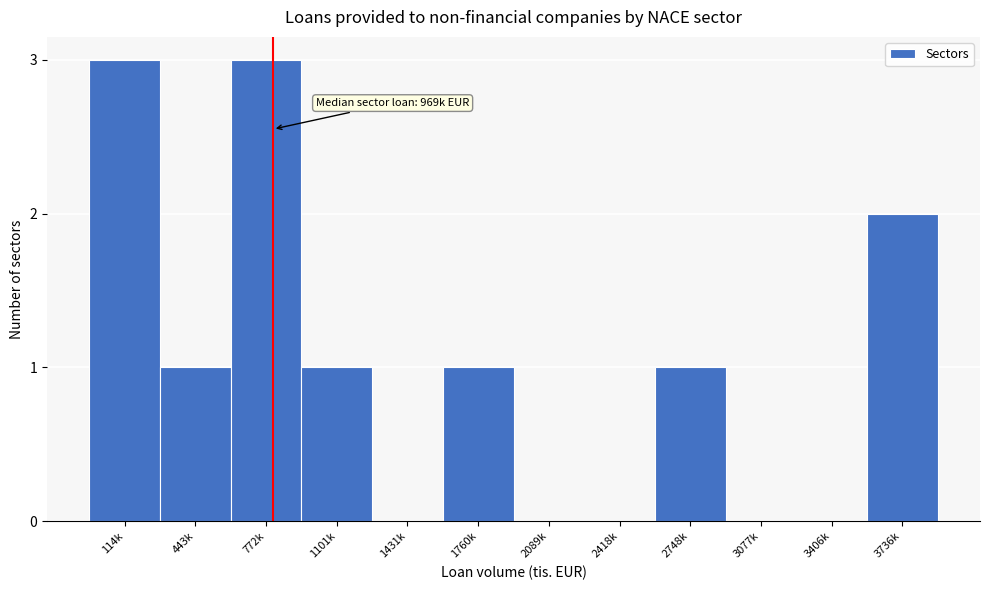

Reading right to left, list all the values displayed in this chart.

3736k=2	3406k=0	3077k=0	2748k=1	2418k=0	2089k=0	1760k=1	1431k=0	1101k=1	772k=3	443k=1	114k=3